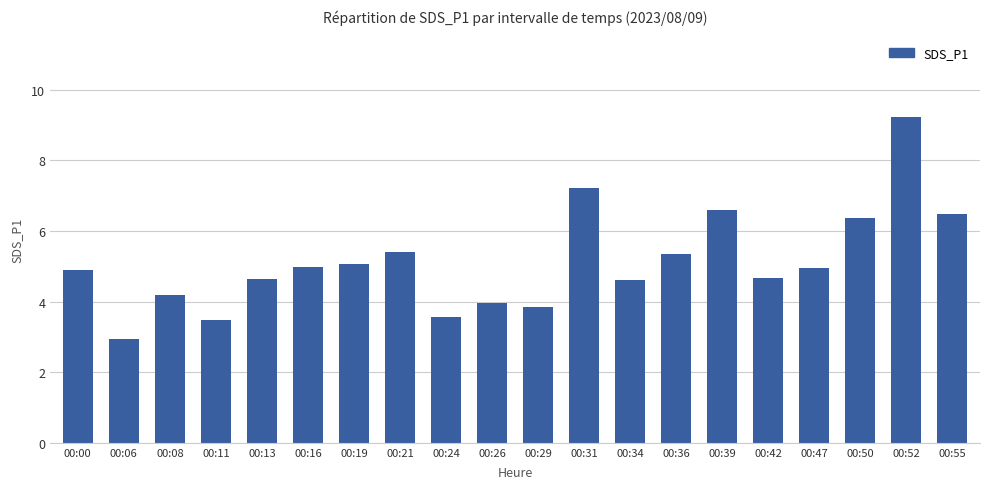

Count the number of categories in the chart.

20